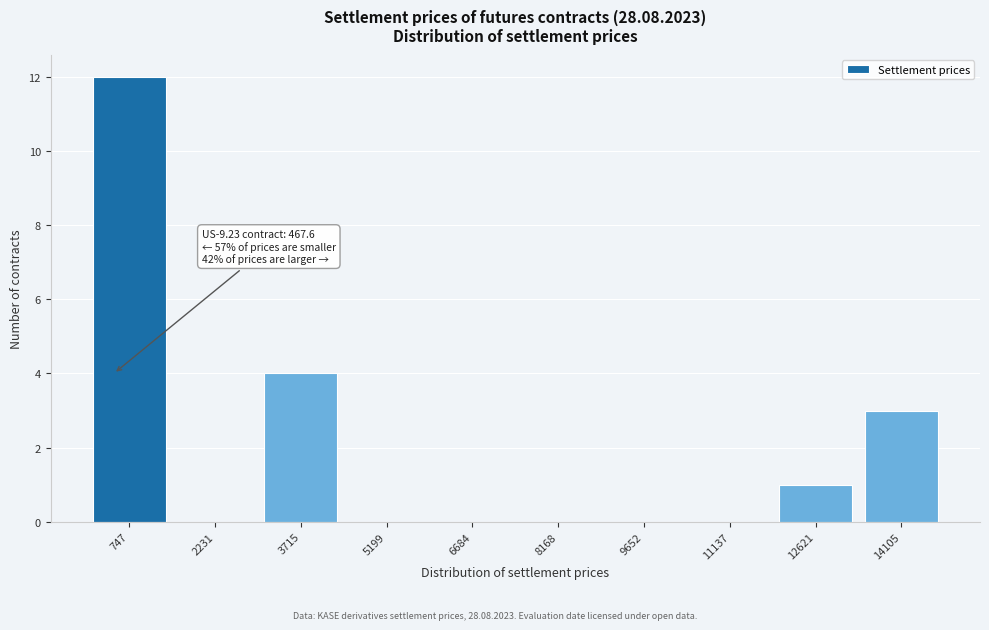

Over which range of the x-axis is the bar tallest?

0 to 1400